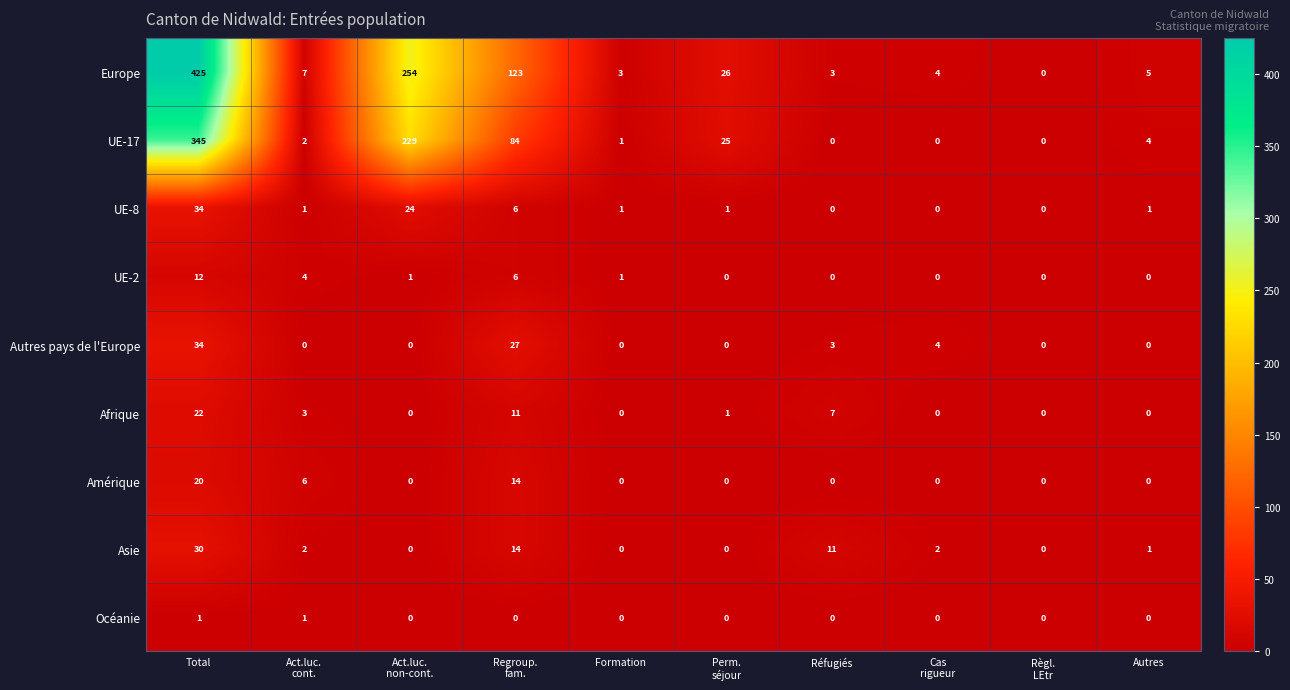

Which category has the highest value in the Autres pays de l'Europe series?

Total